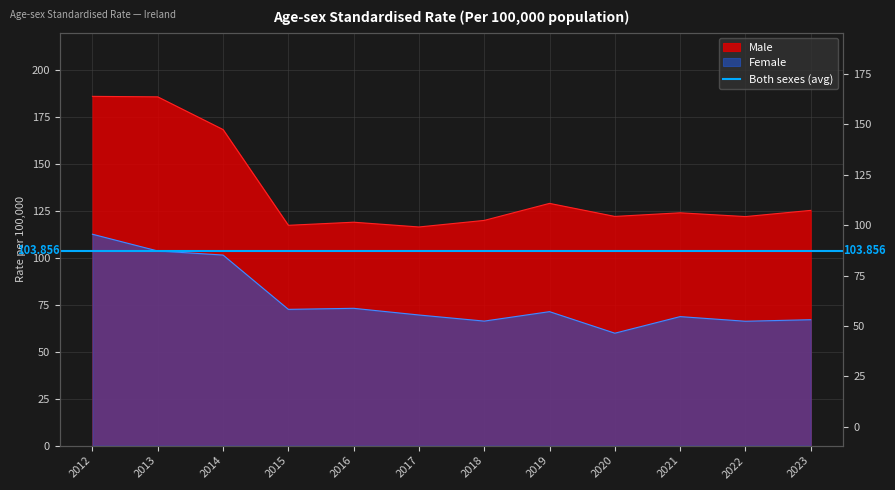

In Male, how many points are higher than both neighbors (excluding endpoints)?

3